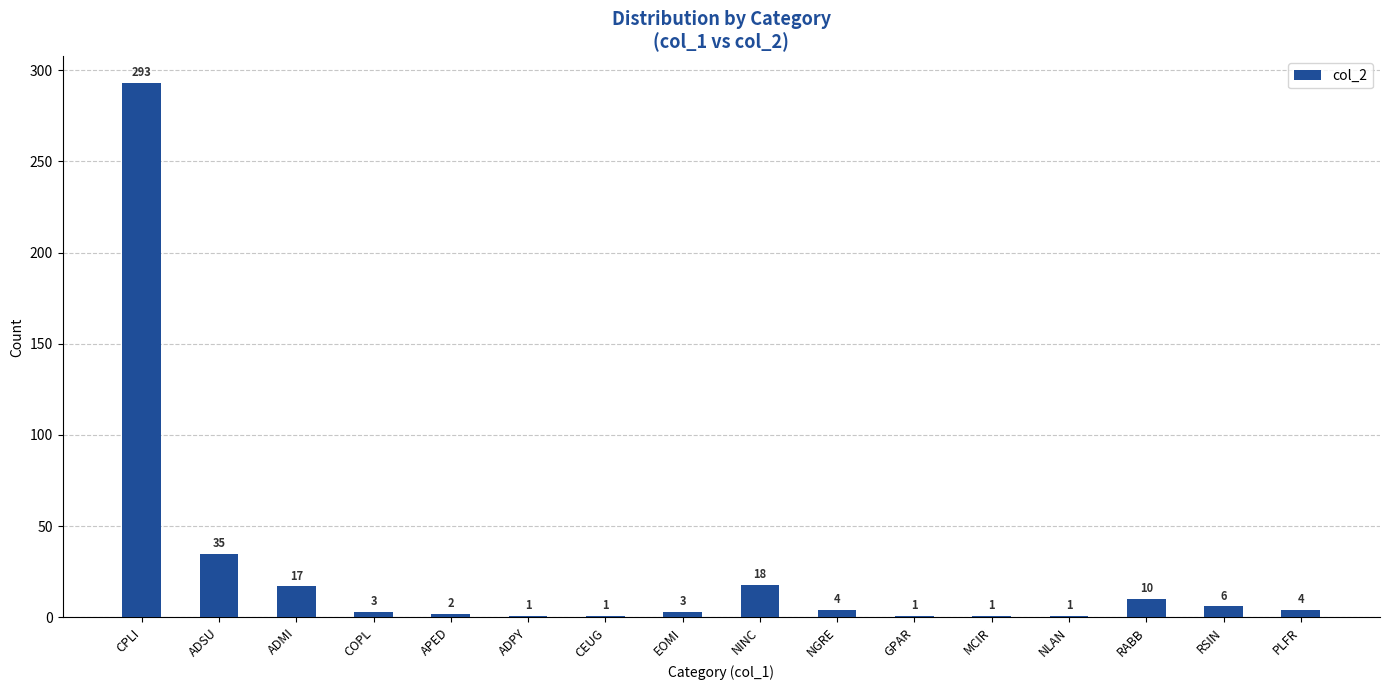

What position from the left is COPL?

4